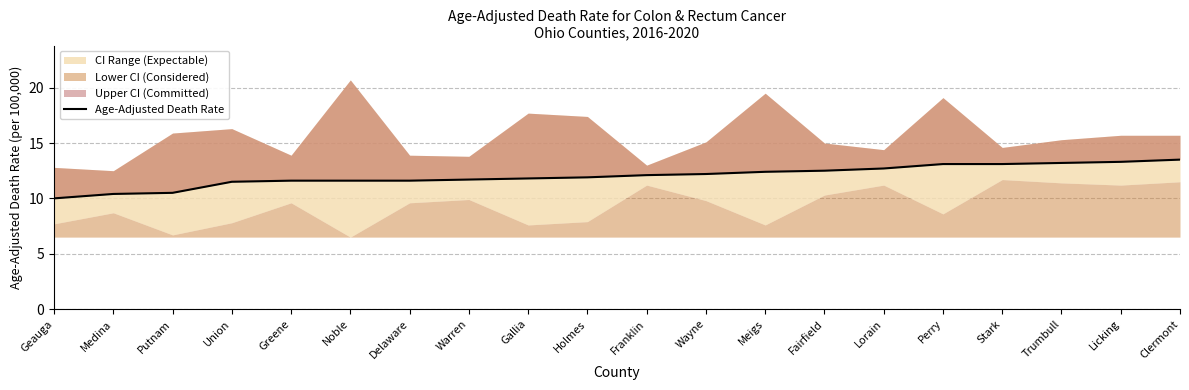

How many lines are shown in the chart?

1